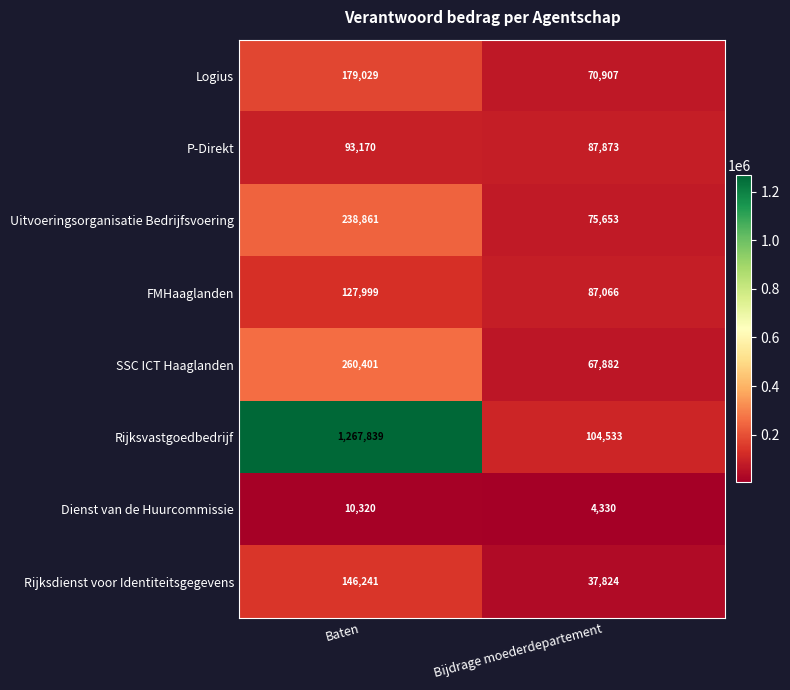

Reading left to right, list all the values displayed in this chart.

Logius: Baten=179029	Bijdrage moederdepartement=70907
P-Direkt: Baten=93170	Bijdrage moederdepartement=87873
Uitvoeringsorganisatie Bedrijfsvoering: Baten=238861	Bijdrage moederdepartement=75653
FMHaaglanden: Baten=127999	Bijdrage moederdepartement=87066
SSC ICT Haaglanden: Baten=260401	Bijdrage moederdepartement=67882
Rijksvastgoedbedrijf: Baten=1267839	Bijdrage moederdepartement=104533
Dienst van de Huurcommissie: Baten=10320	Bijdrage moederdepartement=4330
Rijksdienst voor Identiteitsgegevens: Baten=146241	Bijdrage moederdepartement=37824